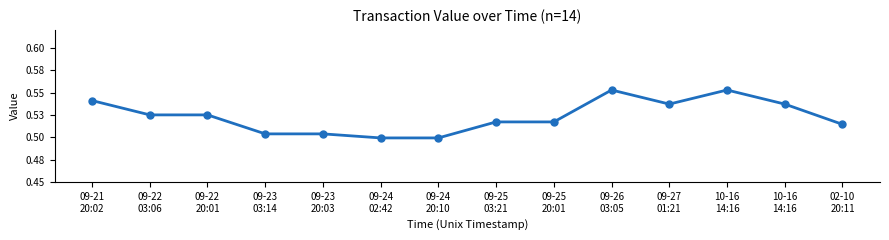

The value at 02-10
20:11 is 0.3. True or false?

False